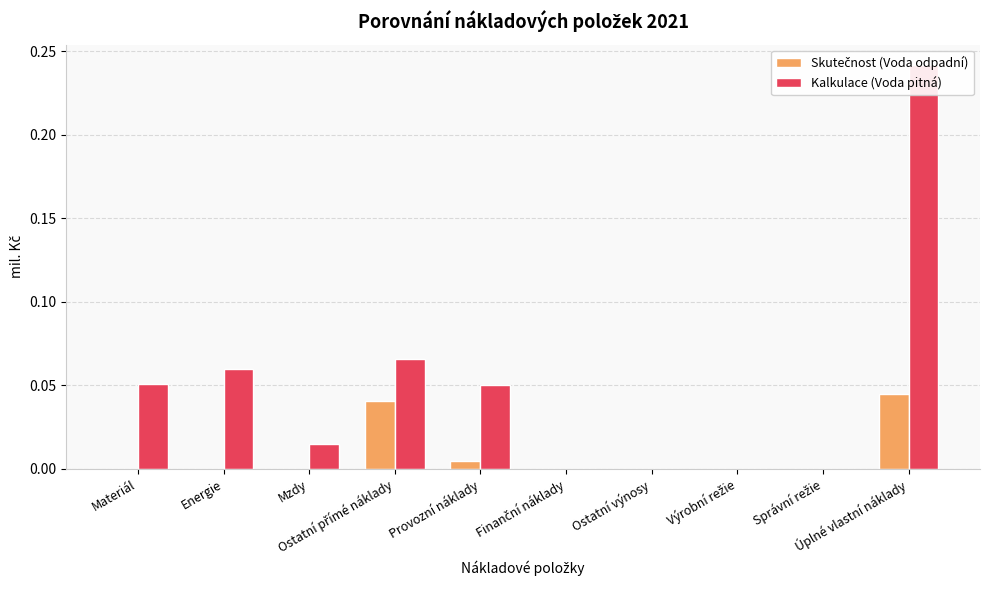

What is the total value across all series at Úplné vlastní náklady?

0.3